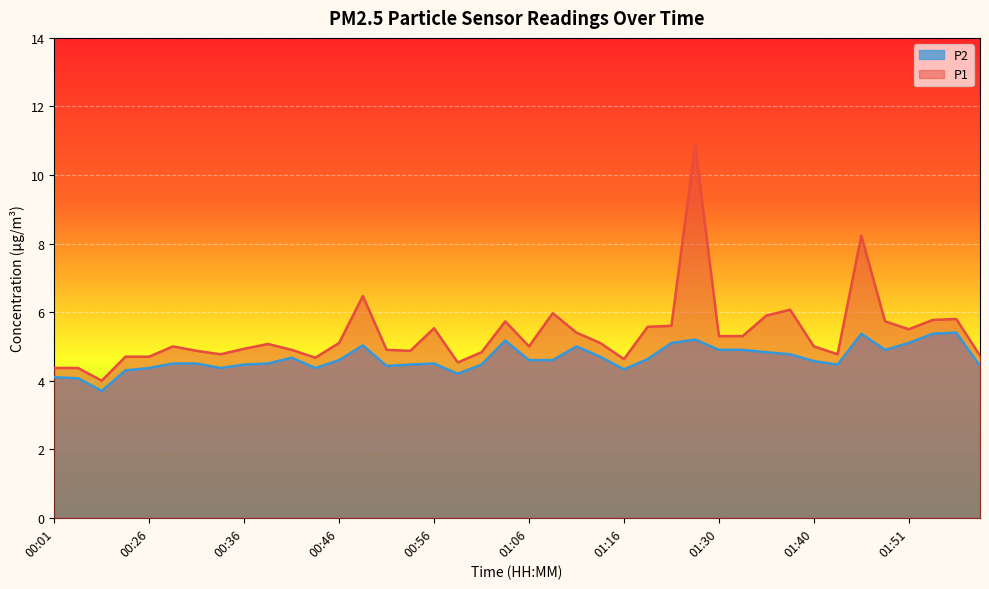

Where is the first local minimum for P2?

00:06